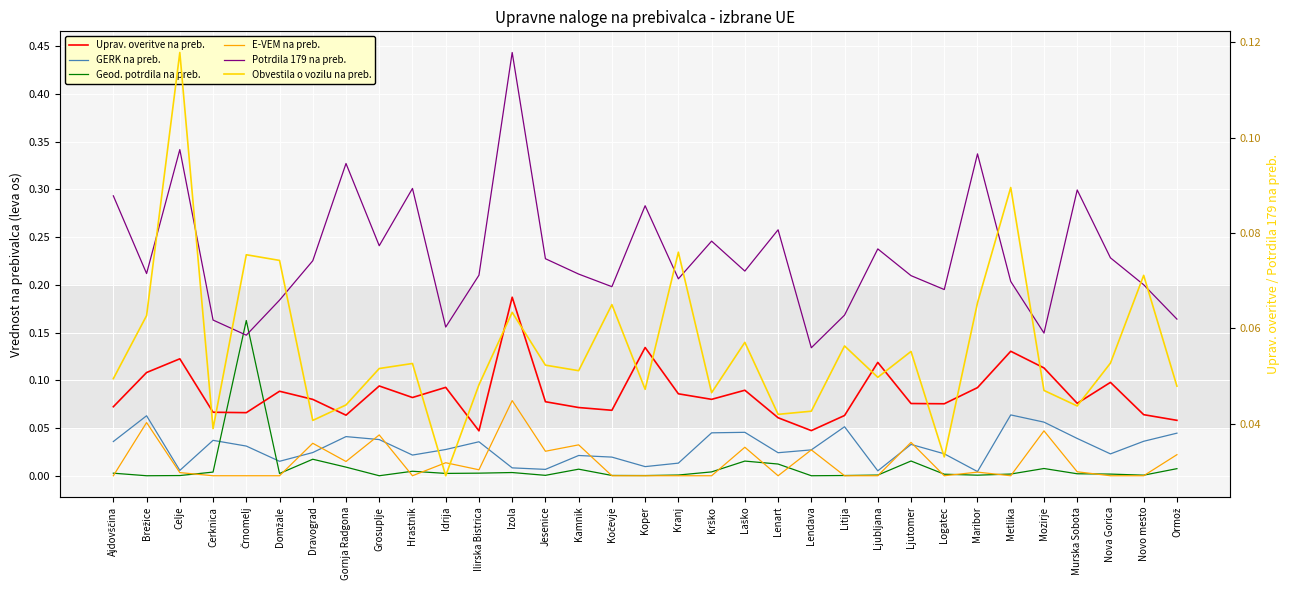

True or false: GERK na preb. has a value of 0.0 at Jesenice.

False